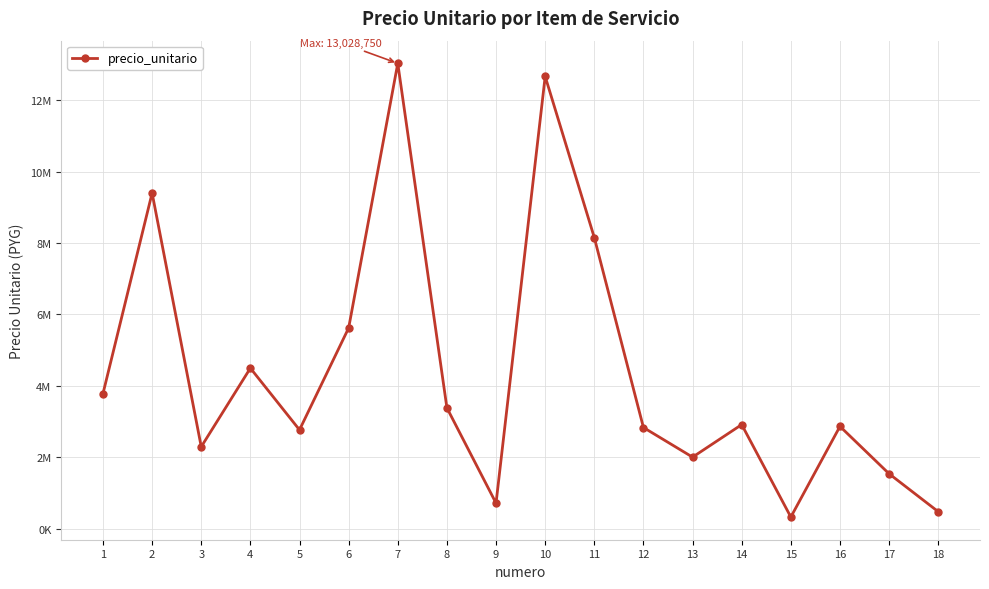

Reading right to left, what are all the values shown in this chart?

18=479500	17=1540000	16=2866500	15=329000	14=2916550	13=2005500	12=2835000	11=8151500	10=12663000	9=717500	8=3384500	7=13028750	6=5621000	5=2768500	4=4497500	3=2296000	2=9398200	1=3783500